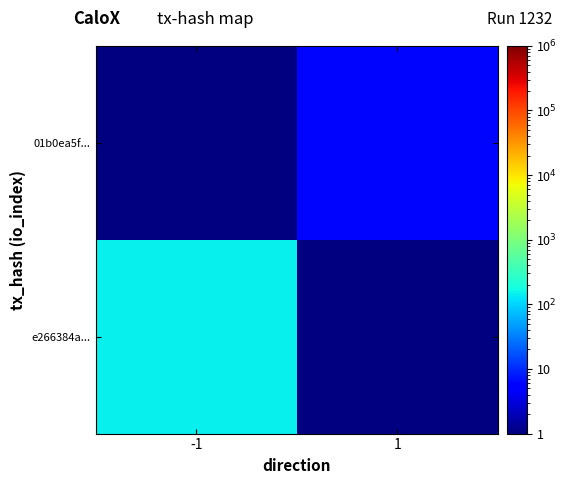

How many values in 01b0ea5f... are above zero?

1